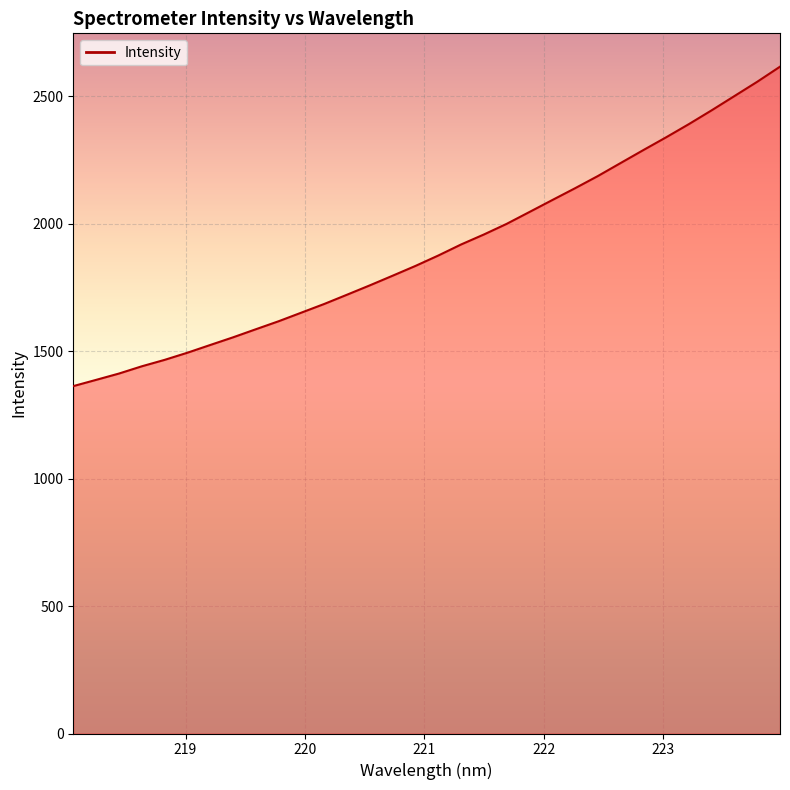

Reading left to right, extract all data points from this chart.

1362.5	1387.0	1411.7	1440.1	1465.3	1493.4	1523.7	1553.8	1585.5	1616.9	1650.8	1684.7	1721.0	1757.7	1795.6	1833.9	1874.6	1917.9	1957.1	1998.8	2045.4	2092.1	2138.5	2186.3	2237.3	2288.2	2338.3	2390.1	2444.3	2500.2	2556.1	2615.3